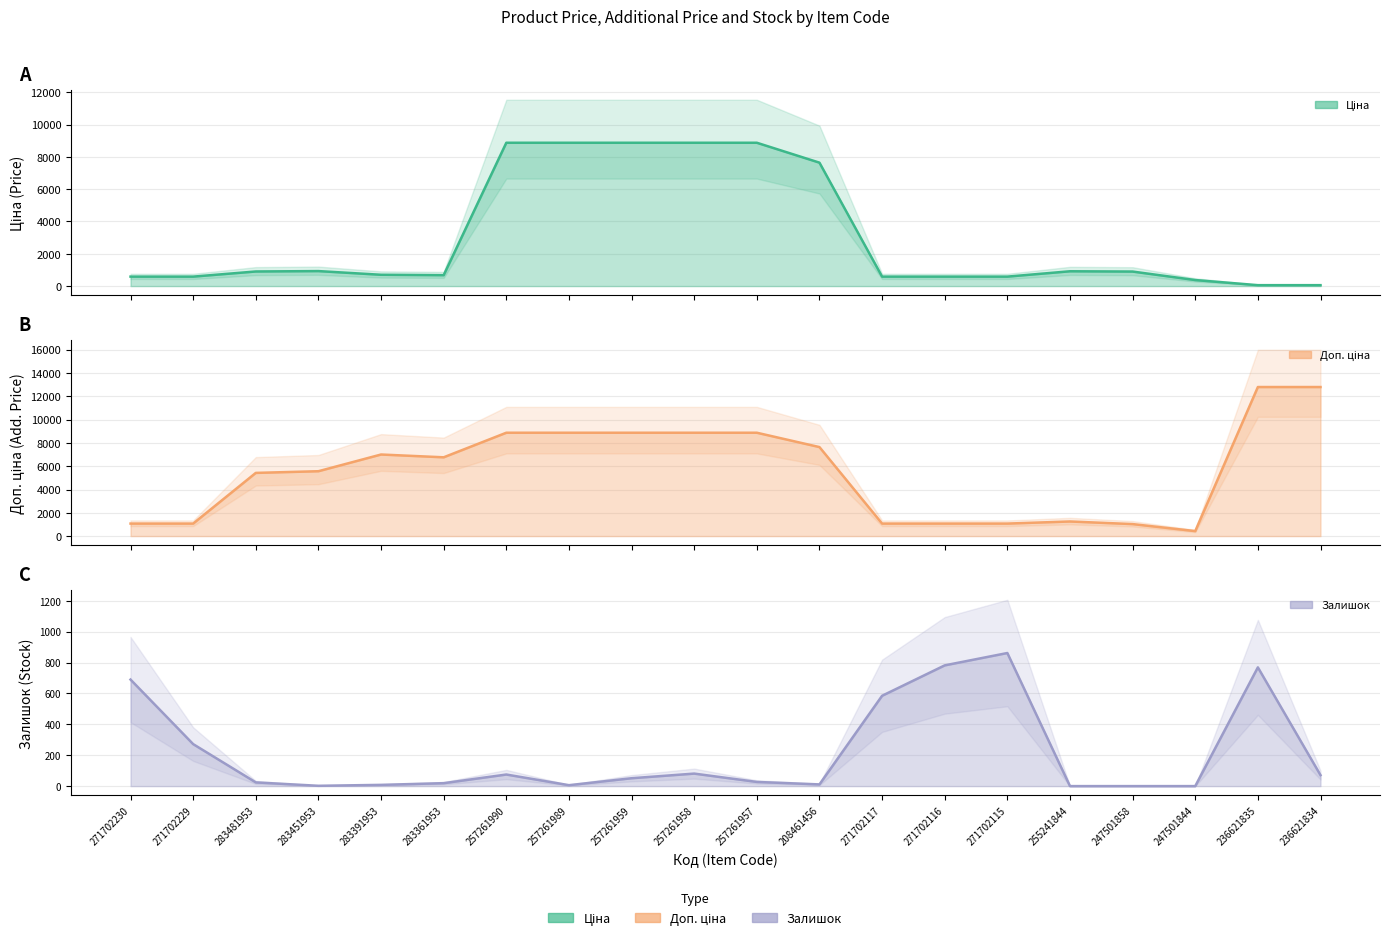

Count the number of categories in the chart.

20